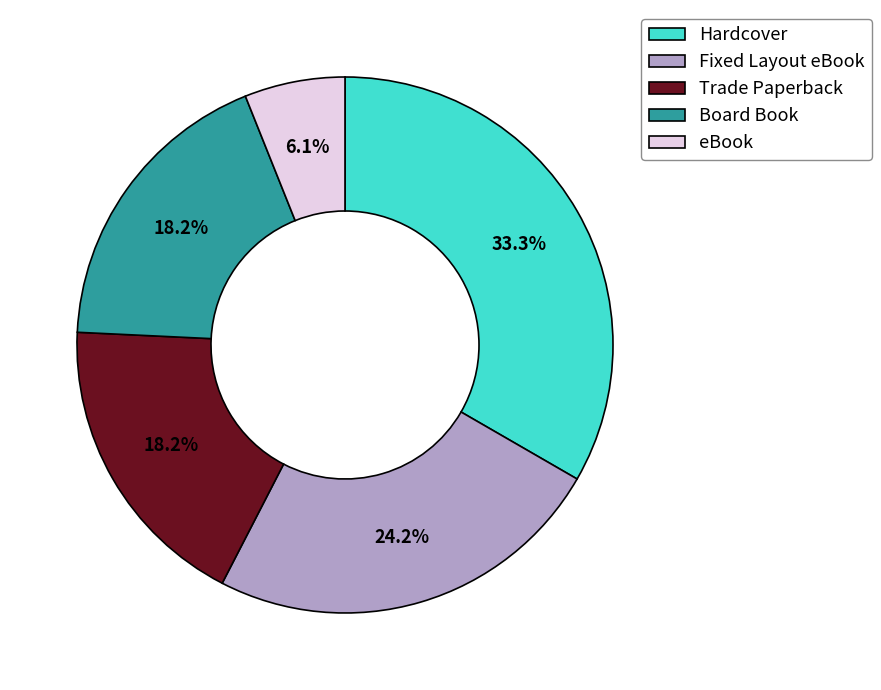

Approximately how many times larger is the value at Board Book compared to eBook?

3.0